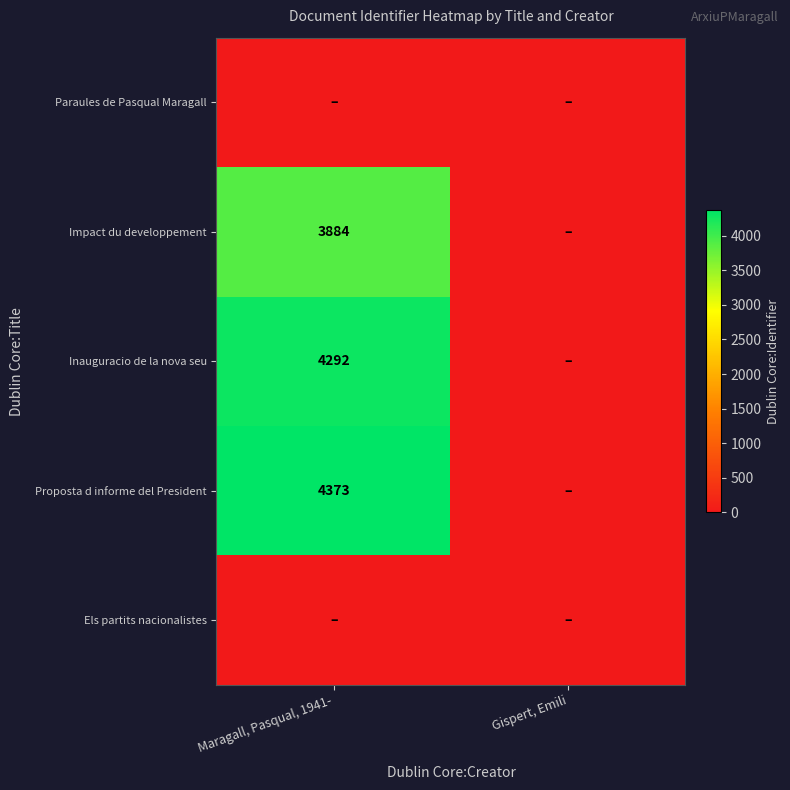

What is the difference between the Proposta d informe del President values at Maragall, Pasqual, 1941- and Gispert, Emili?

4373